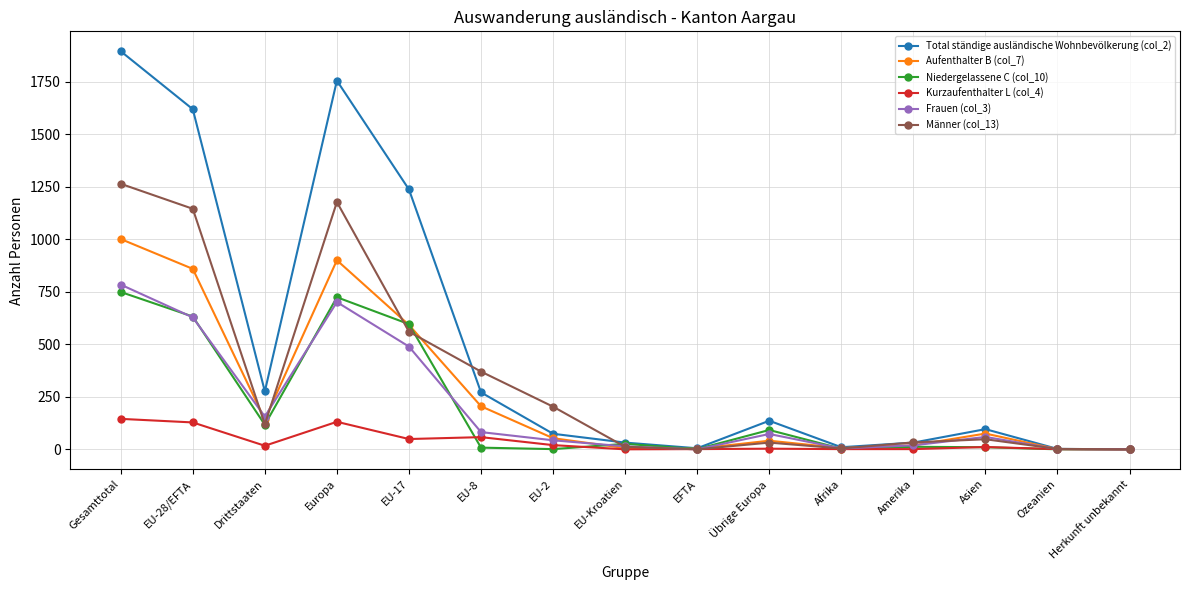

At how many categories does at least one series exceed 23?

11